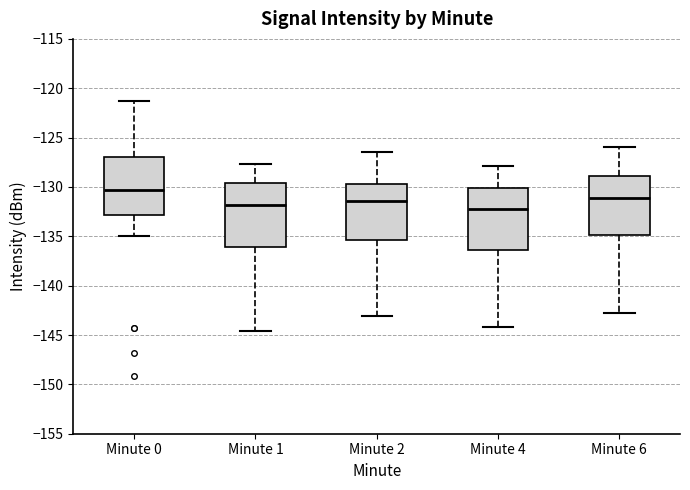

Reading left to right, transcribe this box plot: for each box, give where its median line is, the range the box spans, and where its two whiskers end, as read against the y-axis. The values are not printed on the chart, so give them approximately, as read against the axis.

Minute 0: median -130.5, box -133.0 to -127.0, whiskers -135.0 to -121.5
Minute 1: median -132.0, box -136.0 to -129.5, whiskers -144.5 to -127.5
Minute 2: median -131.5, box -135.5 to -129.5, whiskers -143.0 to -126.5
Minute 4: median -132.0, box -136.5 to -130.0, whiskers -144.0 to -128.0
Minute 6: median -131.0, box -135.0 to -129.0, whiskers -143.0 to -126.0